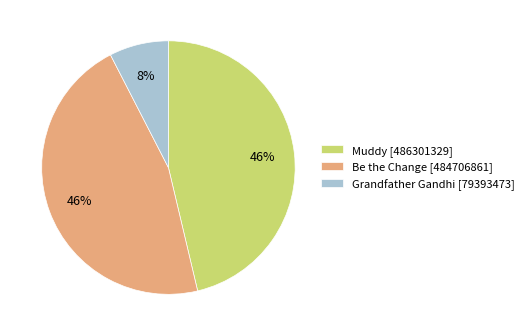

Which category has the smallest portion of the pie?

Grandfather Gandhi [79393473]